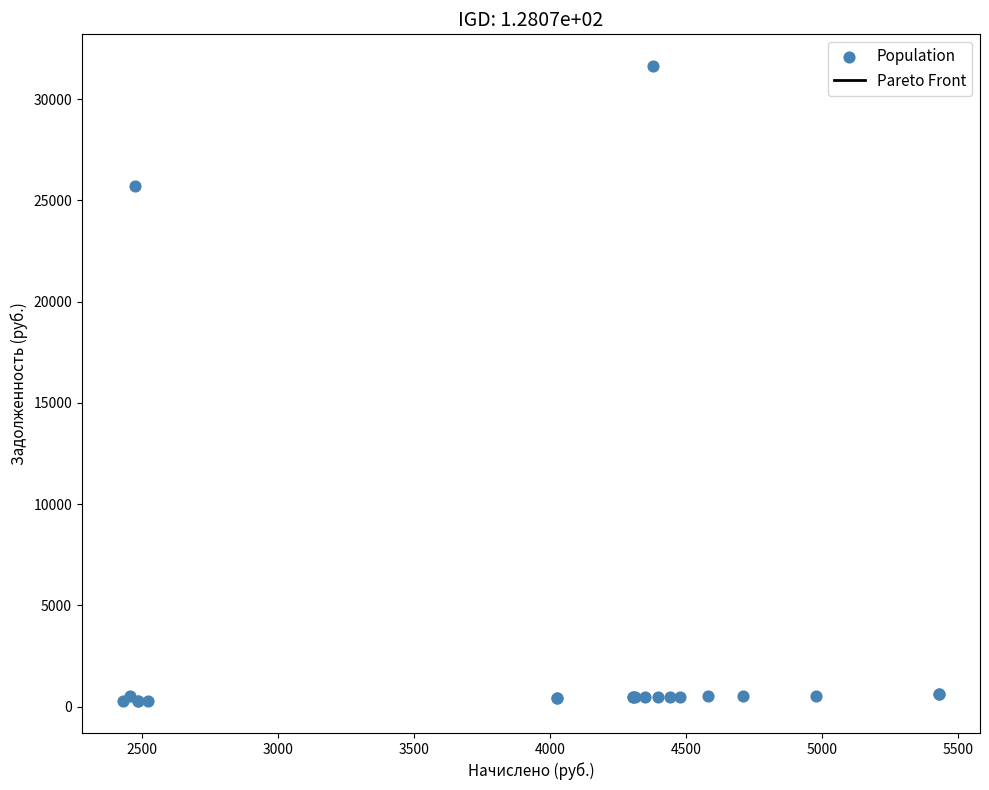

What Y value in the scatter plot is closest to 15950?

25705.0